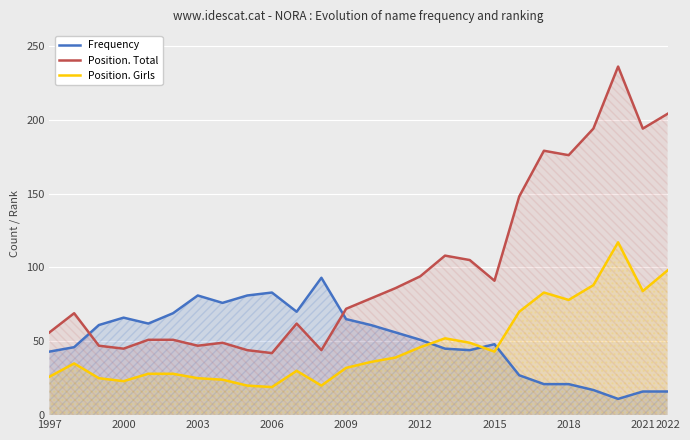

How many interior local peaks does the Frequency series have?

5